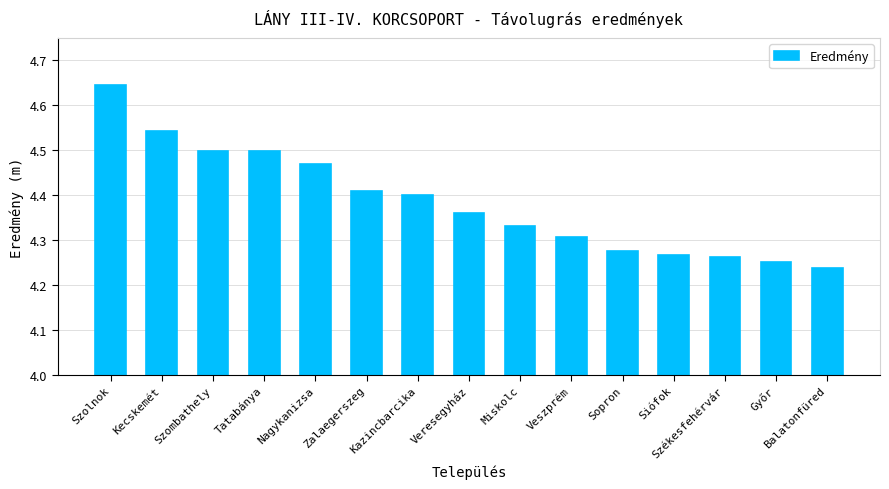

Are the bars horizontal?

No